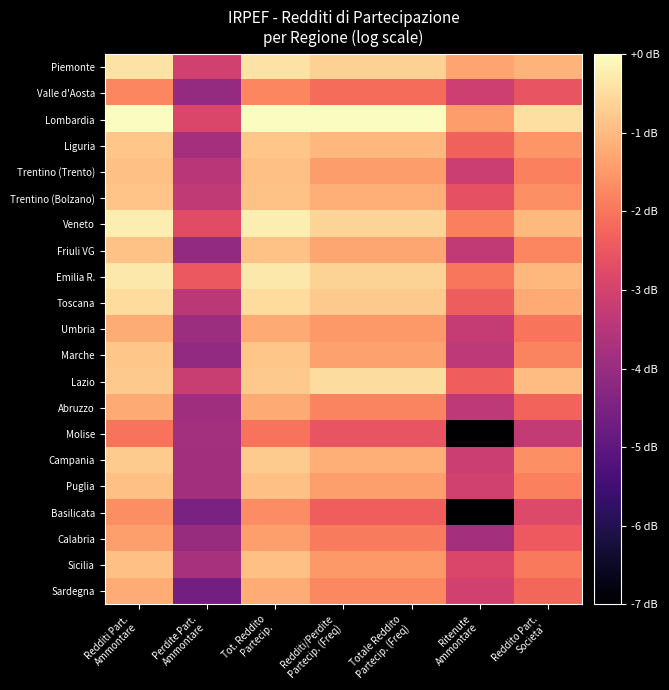

At which category is the sum across all series the highest?

Redditi Part.
Ammontare